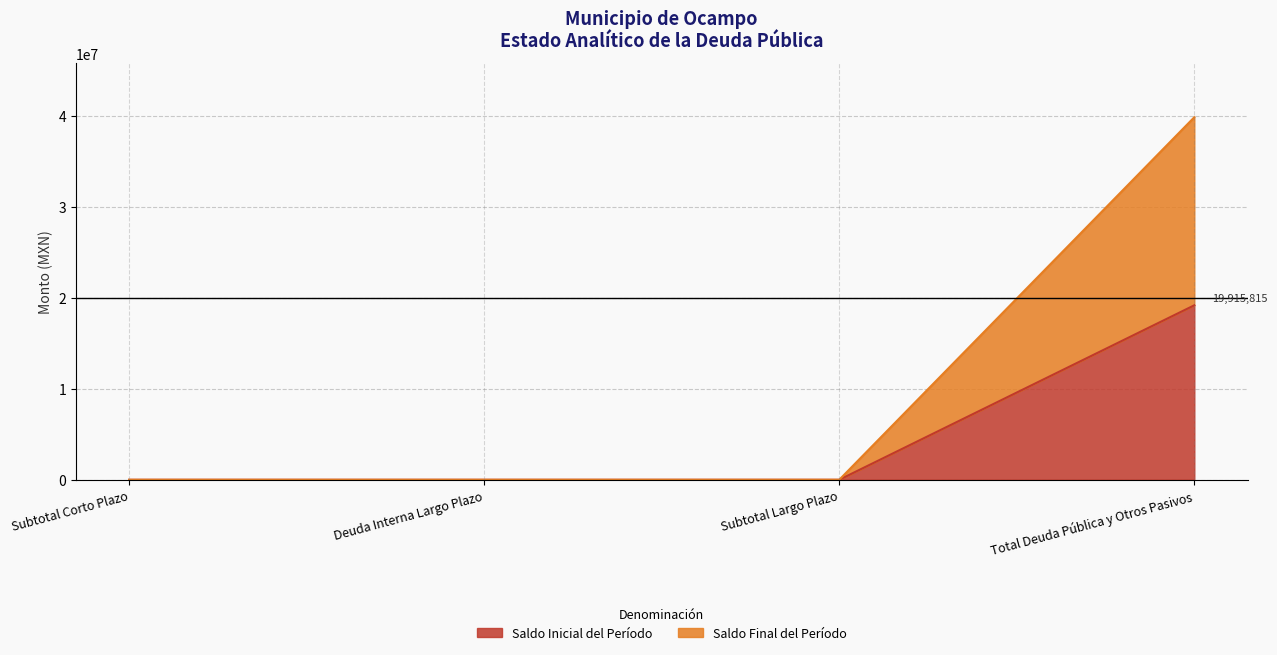

At which label does Saldo Final del Período reach its peak?

Total Deuda Pública y Otros Pasivos